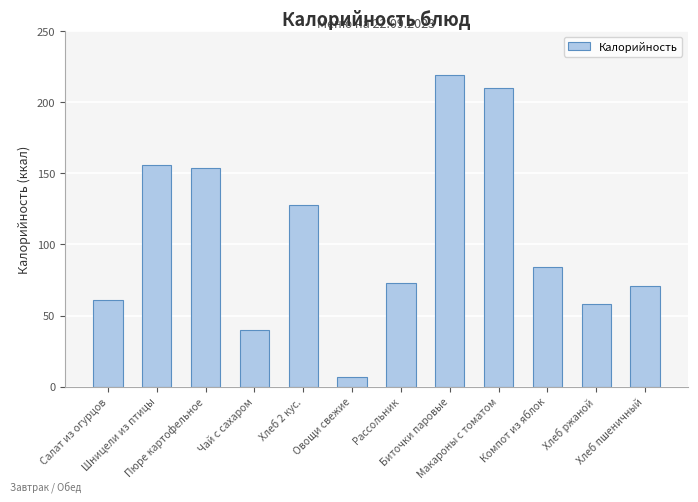

What is the difference between the values at Хлеб пшеничный and Хлеб 2 кус.?

57